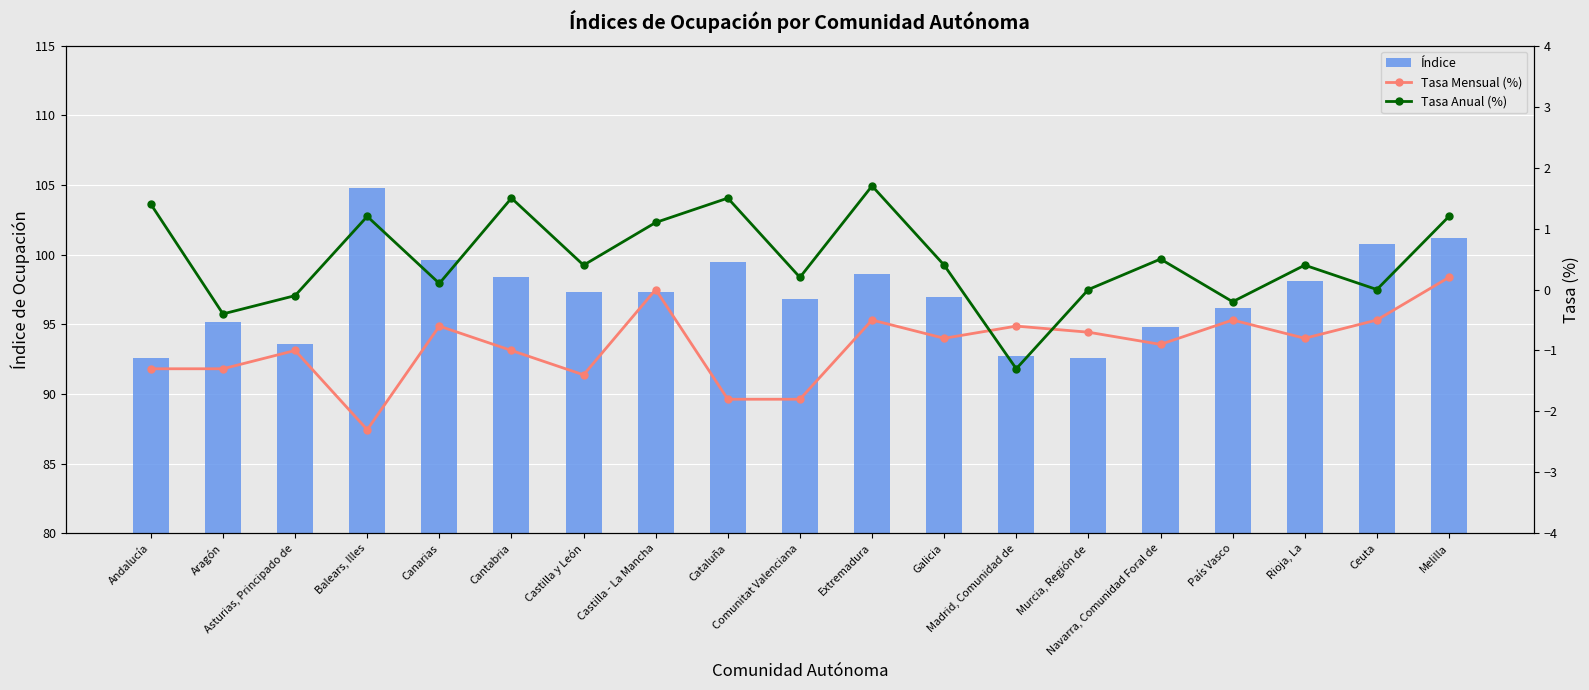

The Índice series shows 100.8 at Ceuta. True or false?

True